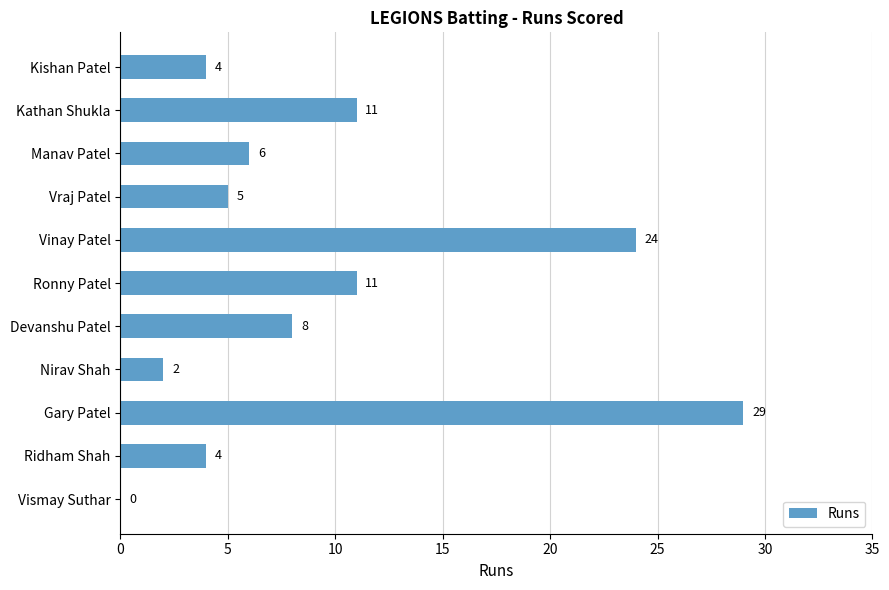

What value does the data have at Ridham Shah?

4